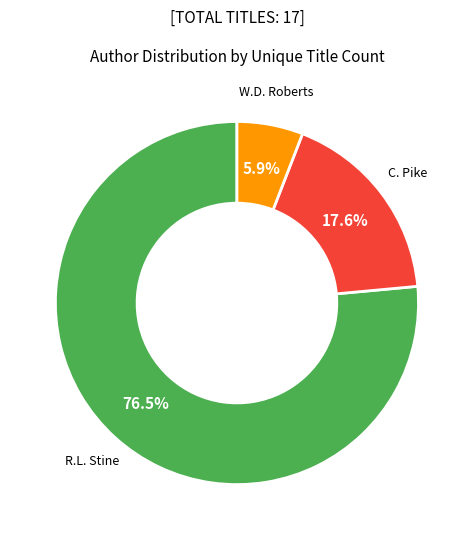

Is there a majority slice in this chart?

Yes